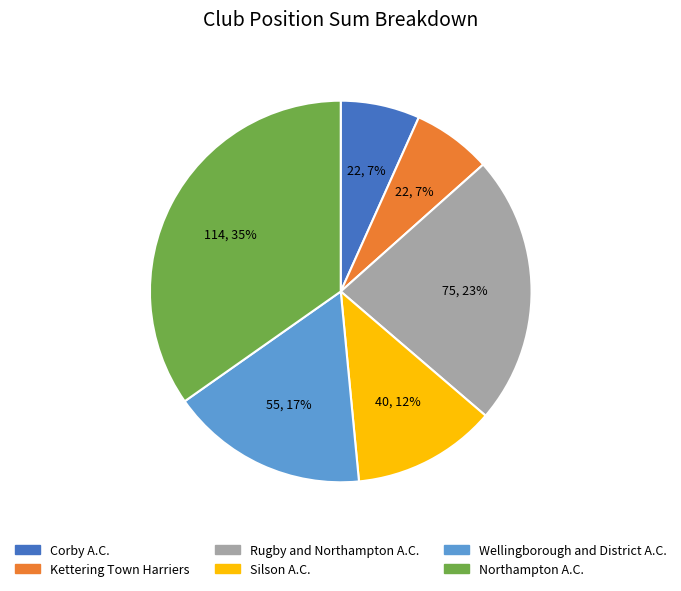

To the nearest percent, what is the difference between the Kettering Town Harriers and Rugby and Northampton A.C. slice percentages?

16%